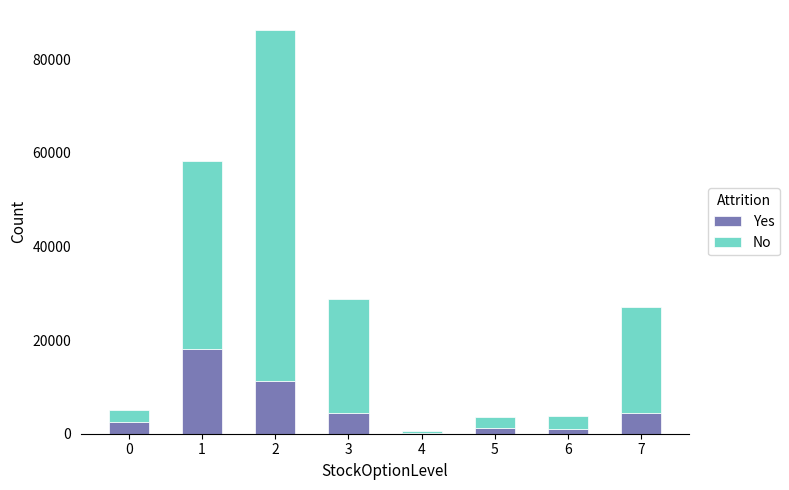

What is the highest value of the Yes series?

18126